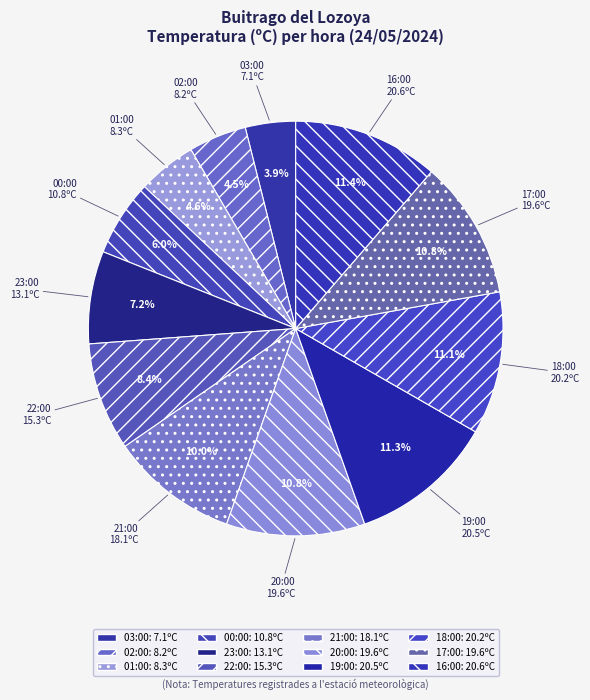

What portion of the pie excludes 02:00?

95.5%